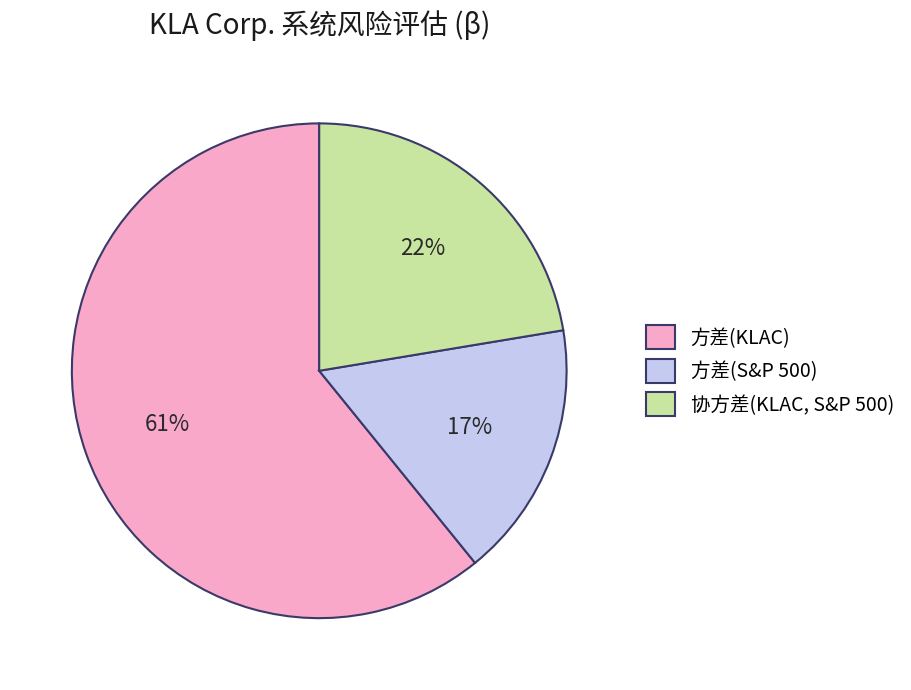

What is the ratio of the value at 方差(KLAC) to the value at 方差(S&P 500)?

3.6